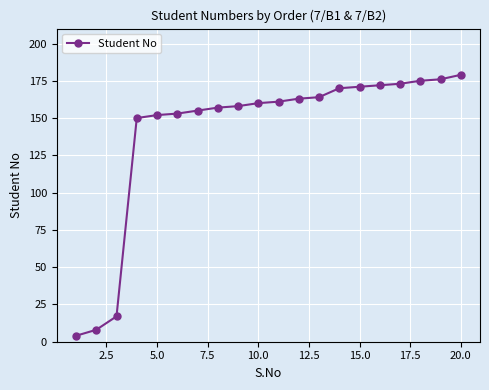

What is the difference between the second highest and second lowest values?

168